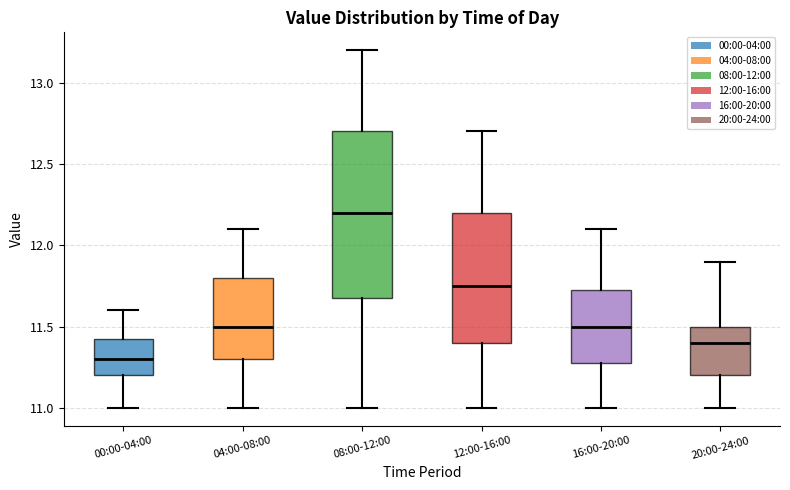

Where does the upper whisker of the box for 12:00-16:00 end on the y-axis? The values are not printed on the chart, so give them approximately, as read against the axis.

12.70